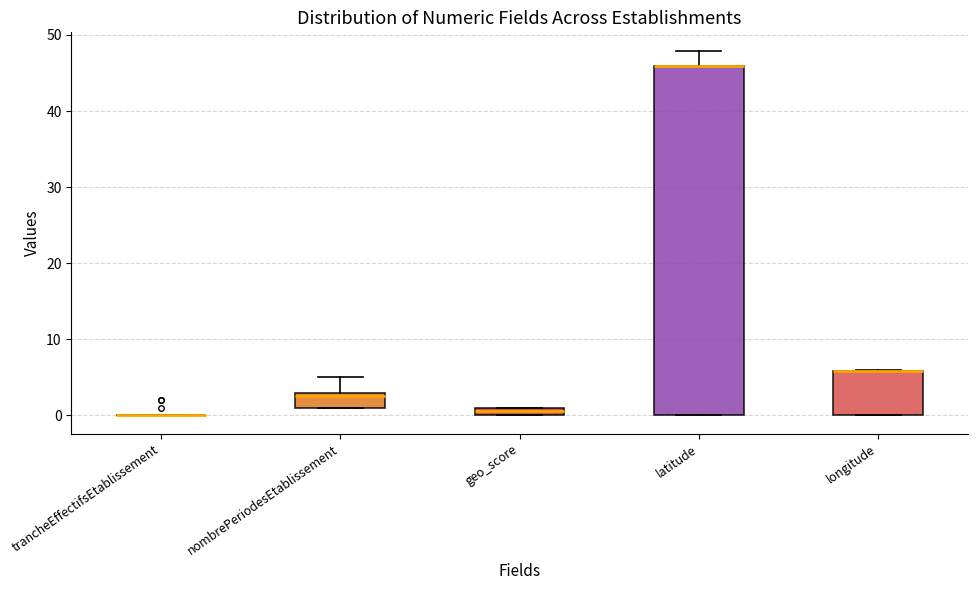

Which box is the tallest, from its lower edge to its upper edge?

latitude